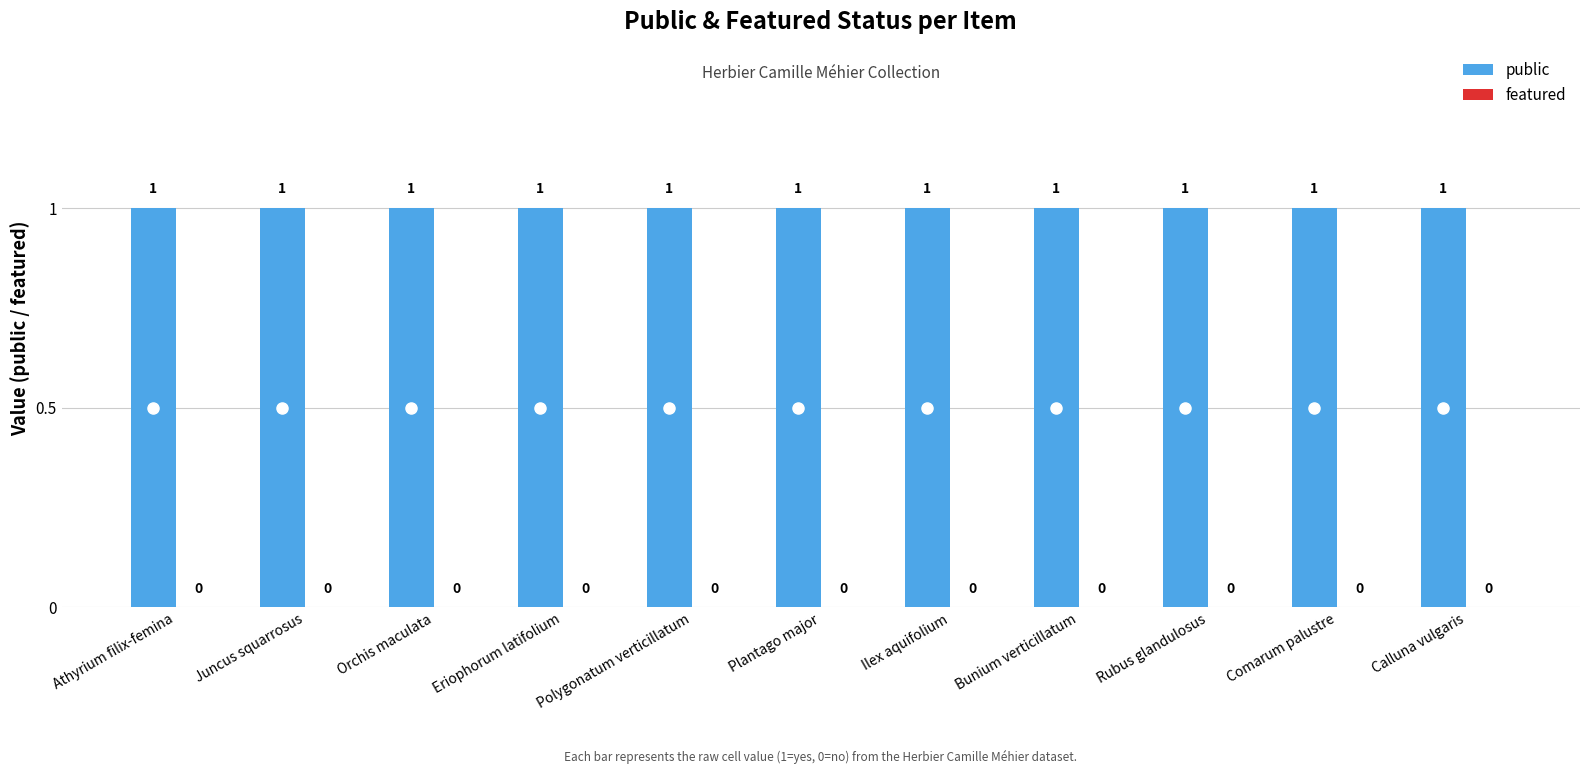

What is the sum of all public values?

11